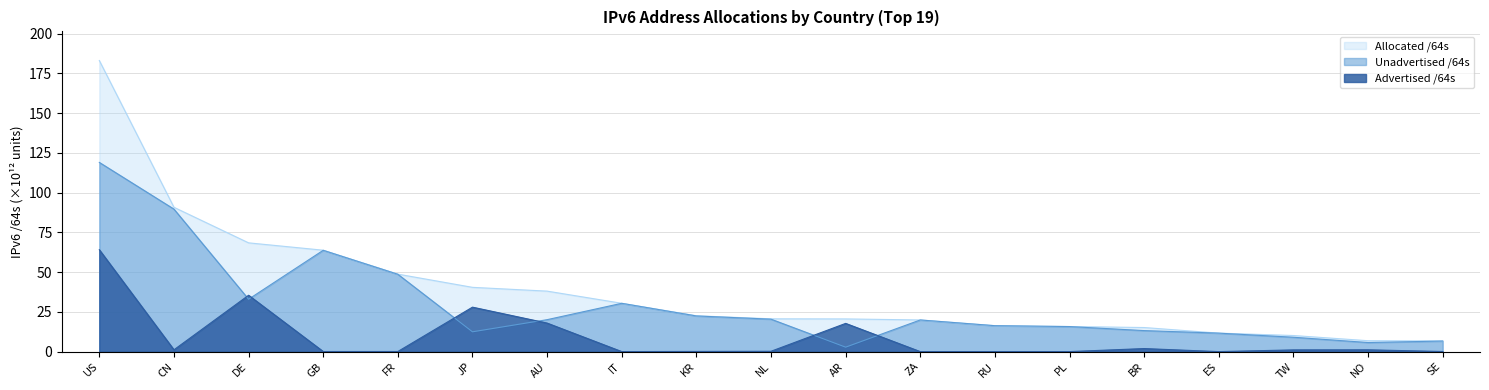

Reading left to right, transcribe all the data shown in this chart.

Advertised /64s: US=64.1	CN=1.1	DE=35.5	GB=0.1	FR=0.1	JP=28.0	AU=17.9	IT=0.0	KR=0.1	NL=0.2	AR=17.8	ZA=0.0	RU=0.0	PL=0.0	BR=1.9	ES=0.0	TW=1.1	NO=1.1	SE=0.1
Allocated /64s: US=183.1	CN=90.8	DE=68.4	GB=63.8	FR=48.7	JP=40.4	AU=38.0	IT=30.4	KR=22.6	NL=20.6	AR=20.6	ZA=19.9	RU=16.3	PL=15.8	BR=15.2	ES=11.6	TW=10.1	NO=6.9	SE=6.7
Unadvertised /64s: US=119.0	CN=89.6	DE=33.0	GB=63.7	FR=48.7	JP=12.5	AU=20.1	IT=30.4	KR=22.4	NL=20.4	AR=2.8	ZA=19.9	RU=16.3	PL=15.8	BR=13.2	ES=11.6	TW=9.0	NO=5.7	SE=6.7